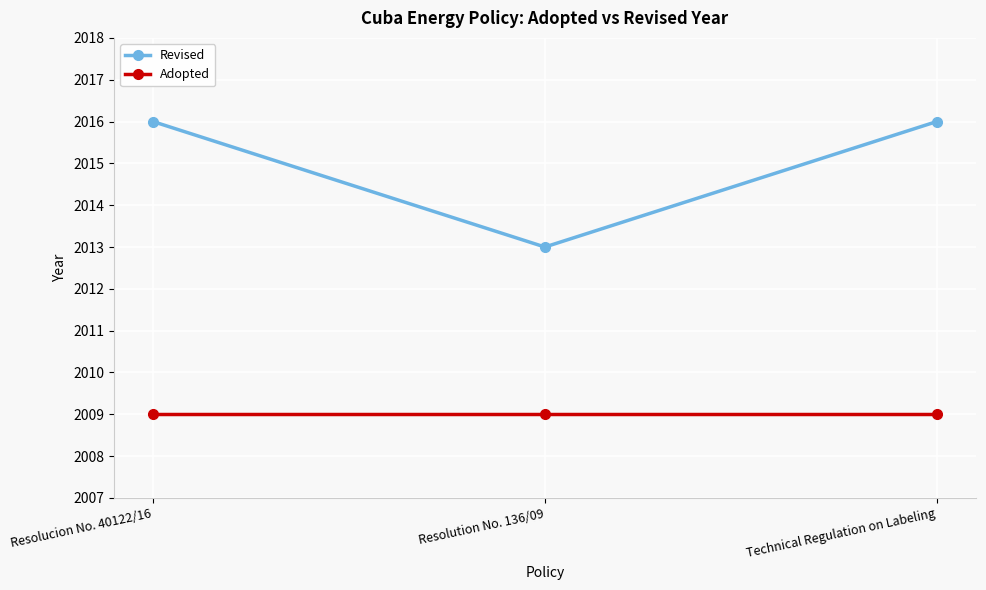

Between Resolucion No. 40122/16 and Resolution No. 136/09, which series saw the biggest shift?

Revised